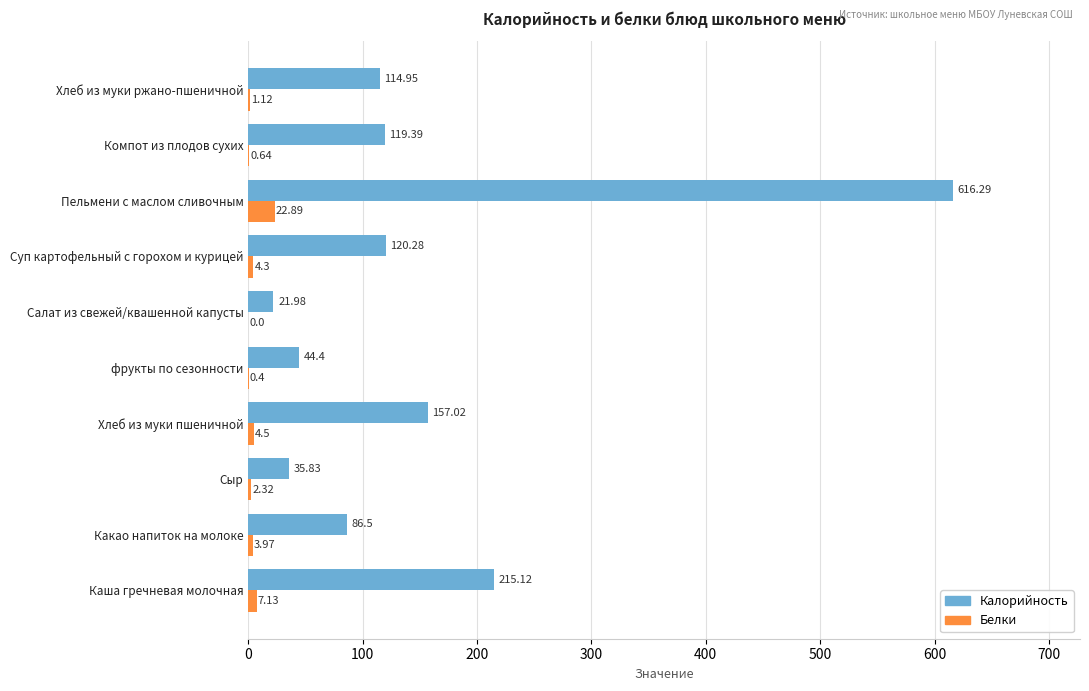

Between Суп картофельный с горохом и курицей and Пельмени с маслом сливочным, which series saw the biggest shift?

Калорийность